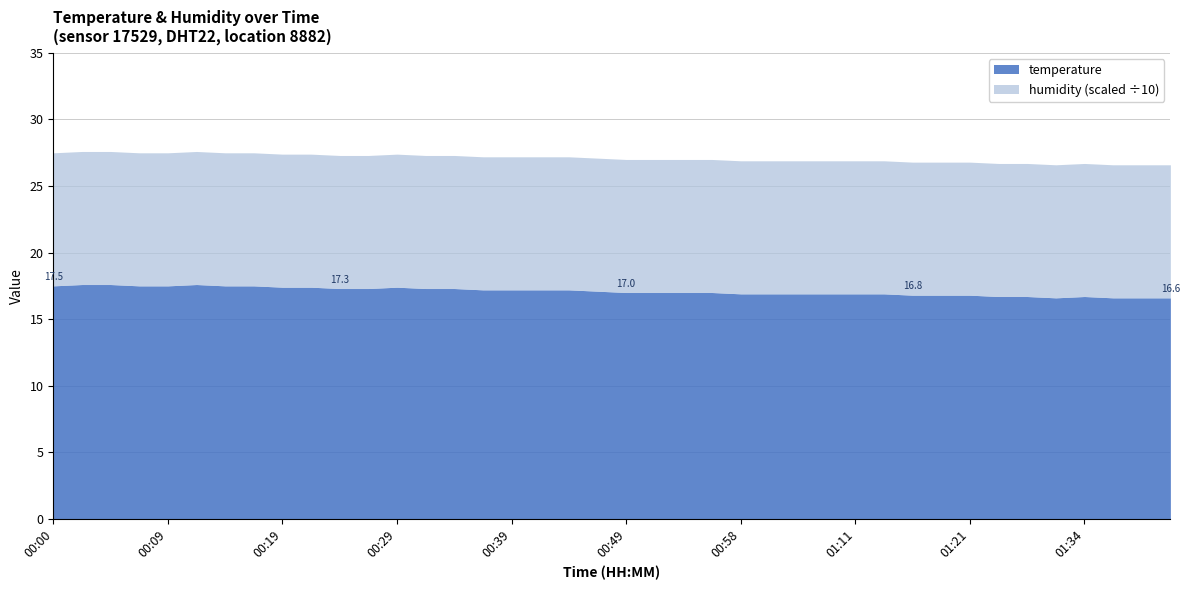

Where is the first local minimum for temperature?

01:32